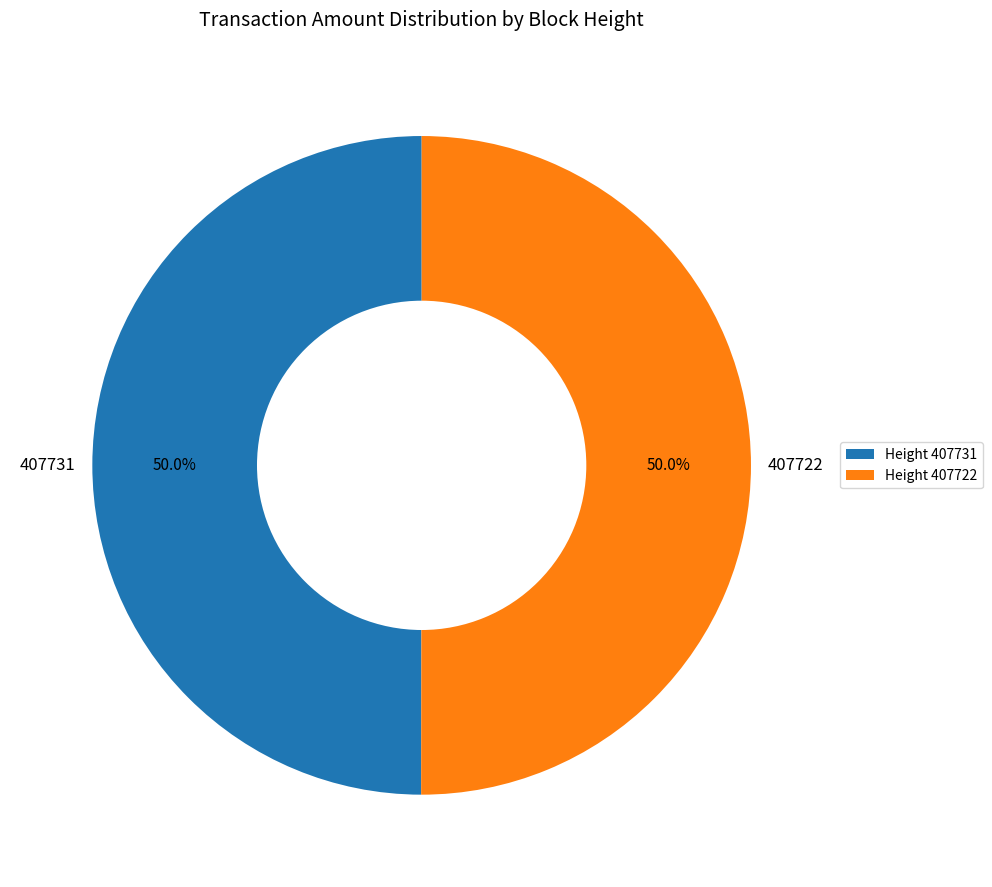

To the nearest percent, what is the combined percentage of 407731 and 407722?

100%